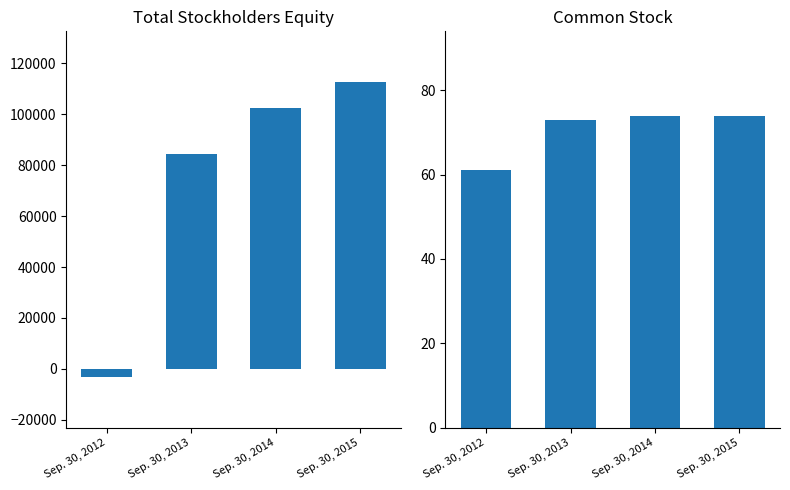

What is the difference between the maximum and minimum values in the Total series?

115771